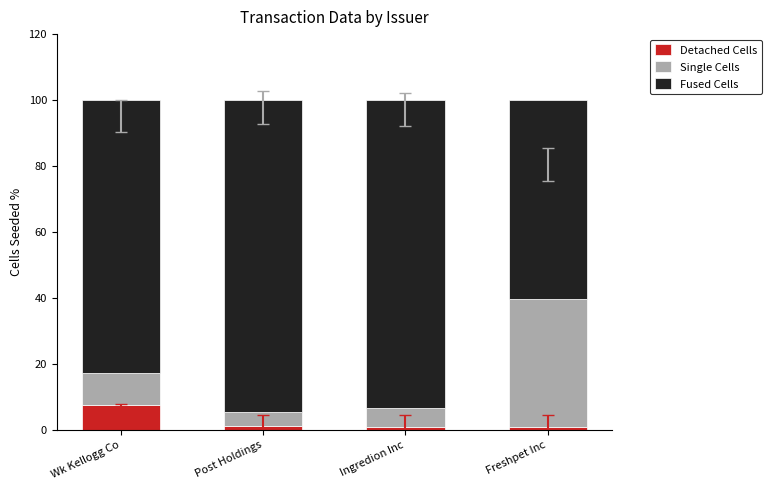

The Detached Cells series shows 3.4 at Wk Kellogg Co. True or false?

False